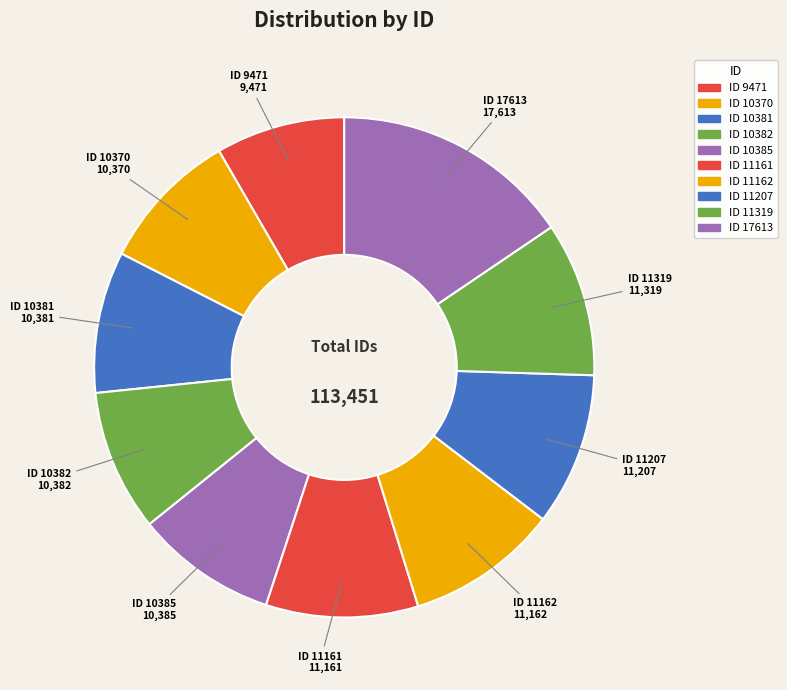

What is the largest slice in the pie chart?

ID 17613